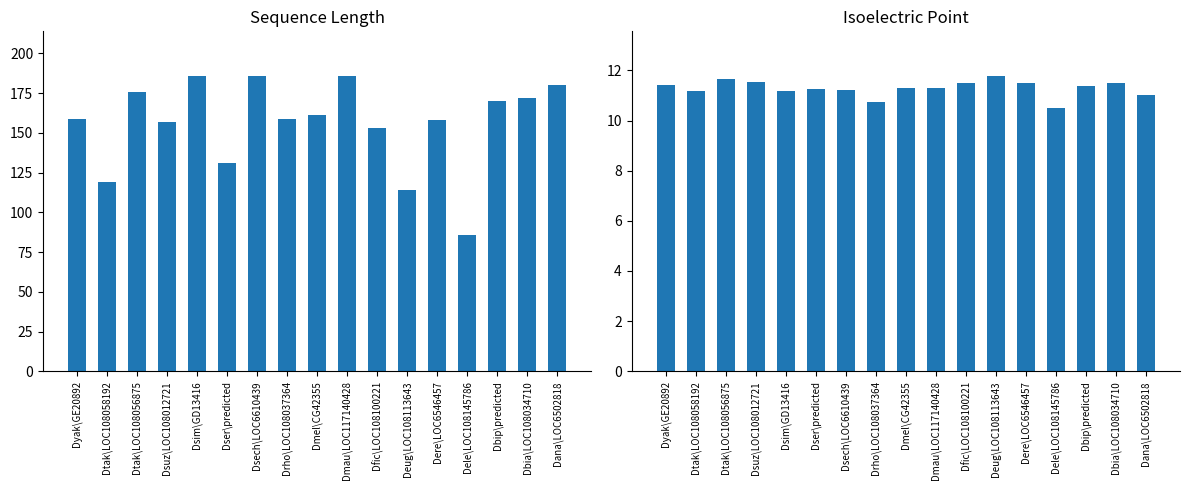

Which has a higher value, Dele\LOC108145786 or Dtak\LOC108058192?

Dtak\LOC108058192